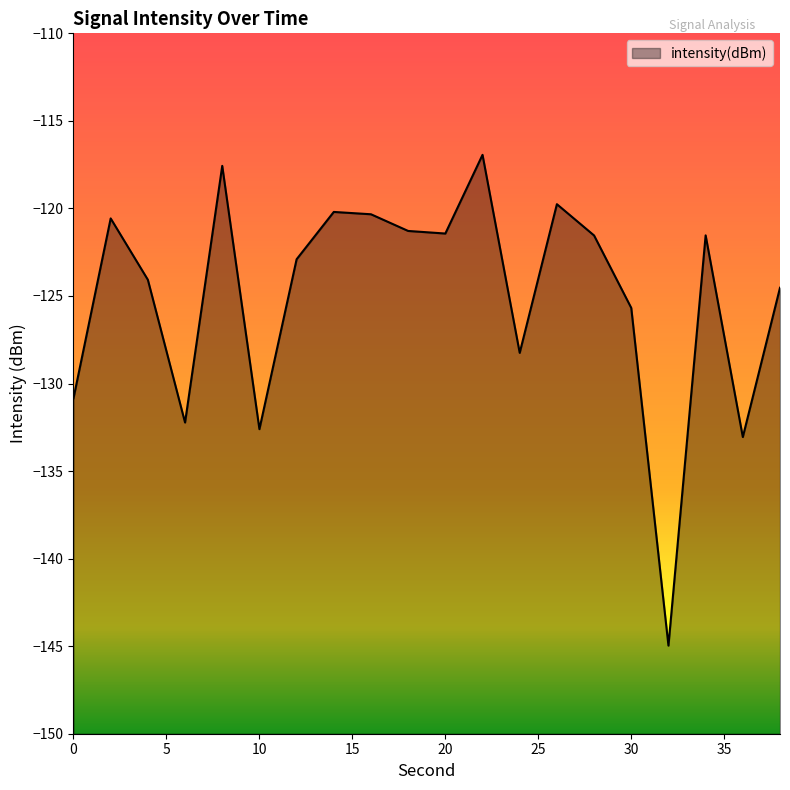

How many data points are less than -121?

14